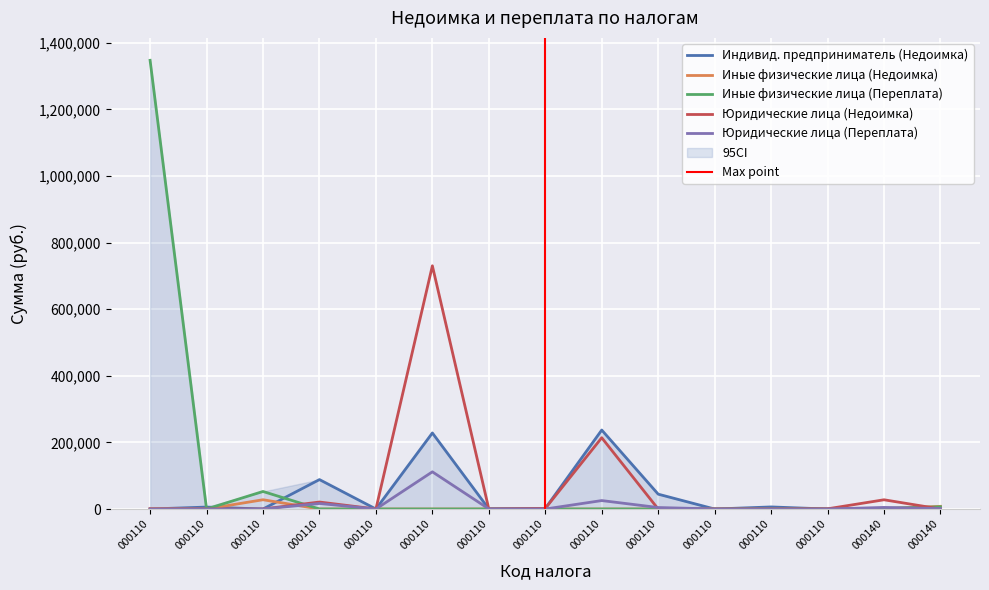

What is the maximum value shown in the chart?

1347537.0